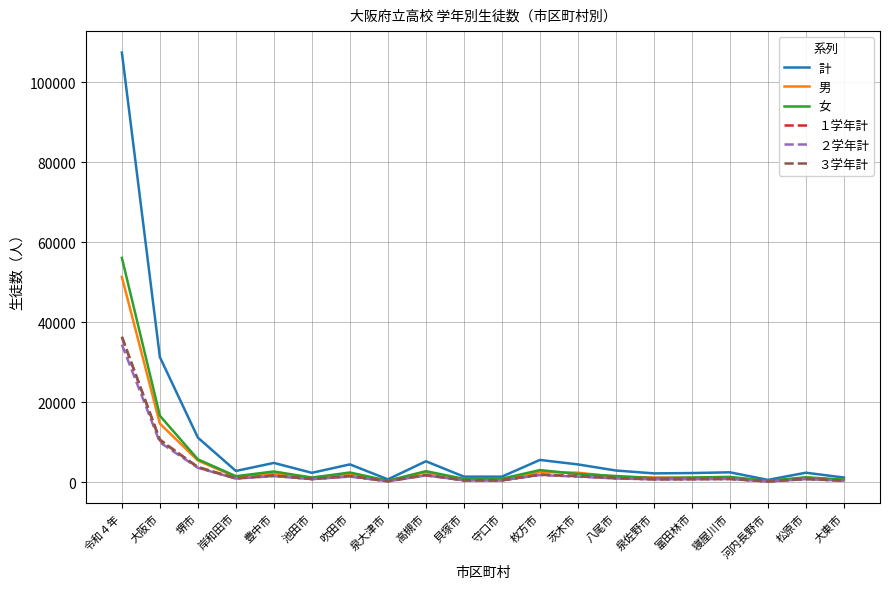

Which series changed the most between 大阪市 and 泉大津市?

計